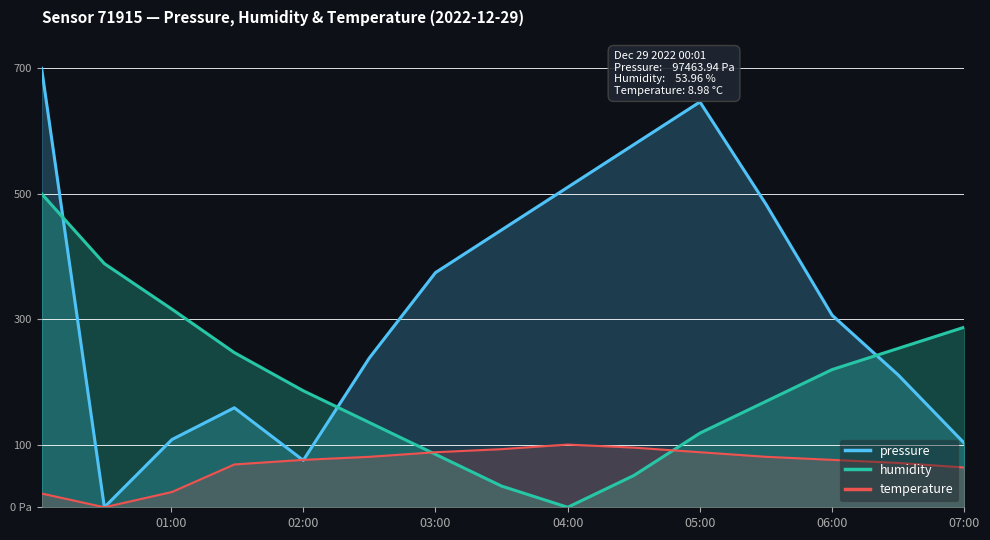

Where does the temperature series first go above 75?

02:00